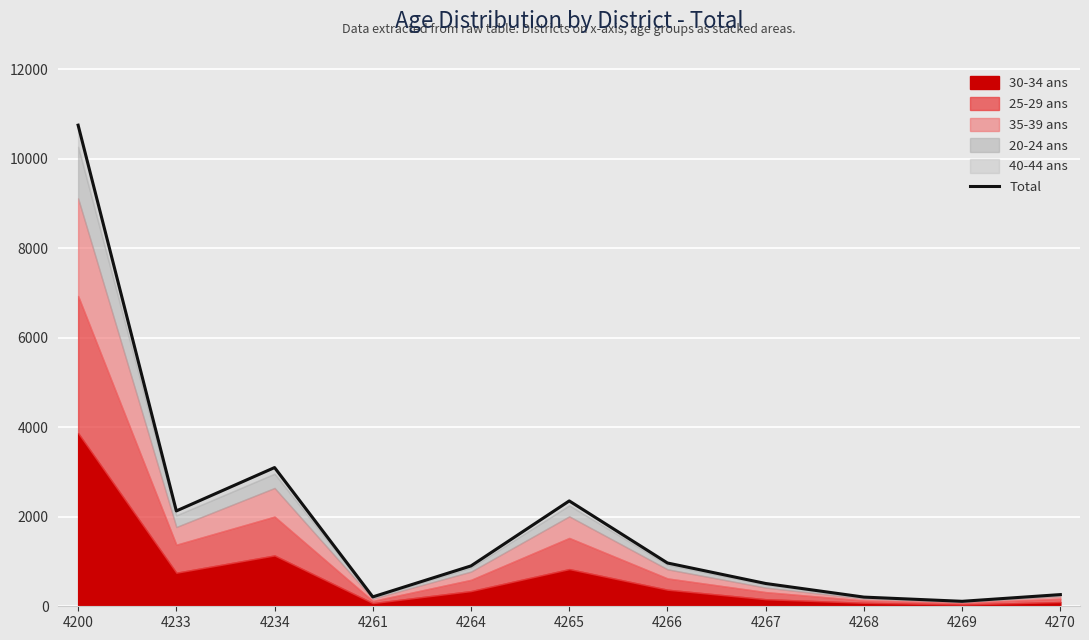

What is the minimum value shown in the chart?

111